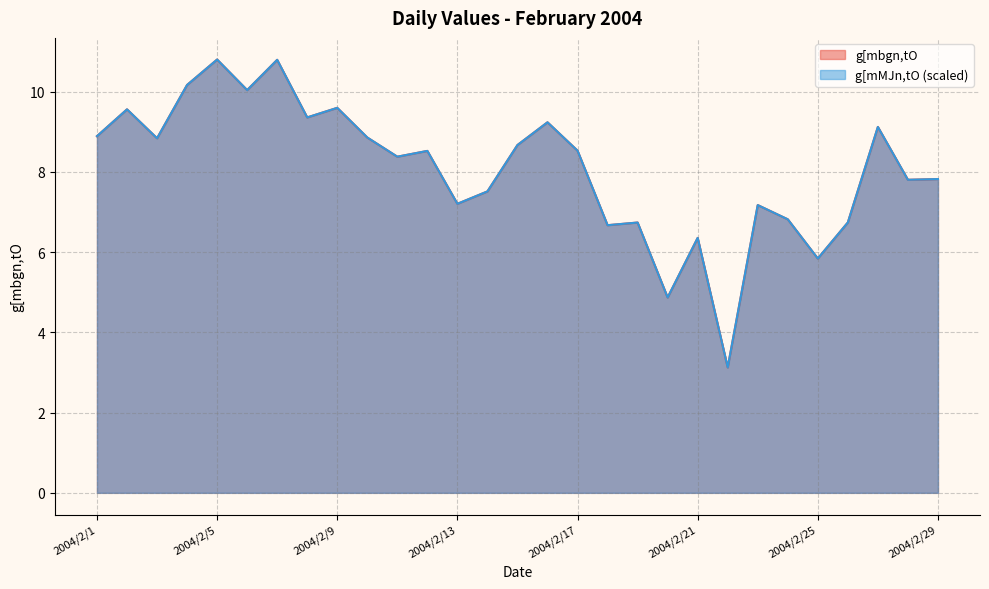

True or false: g[mbgn,tO and g[mMJn,tO cross at least once.

False